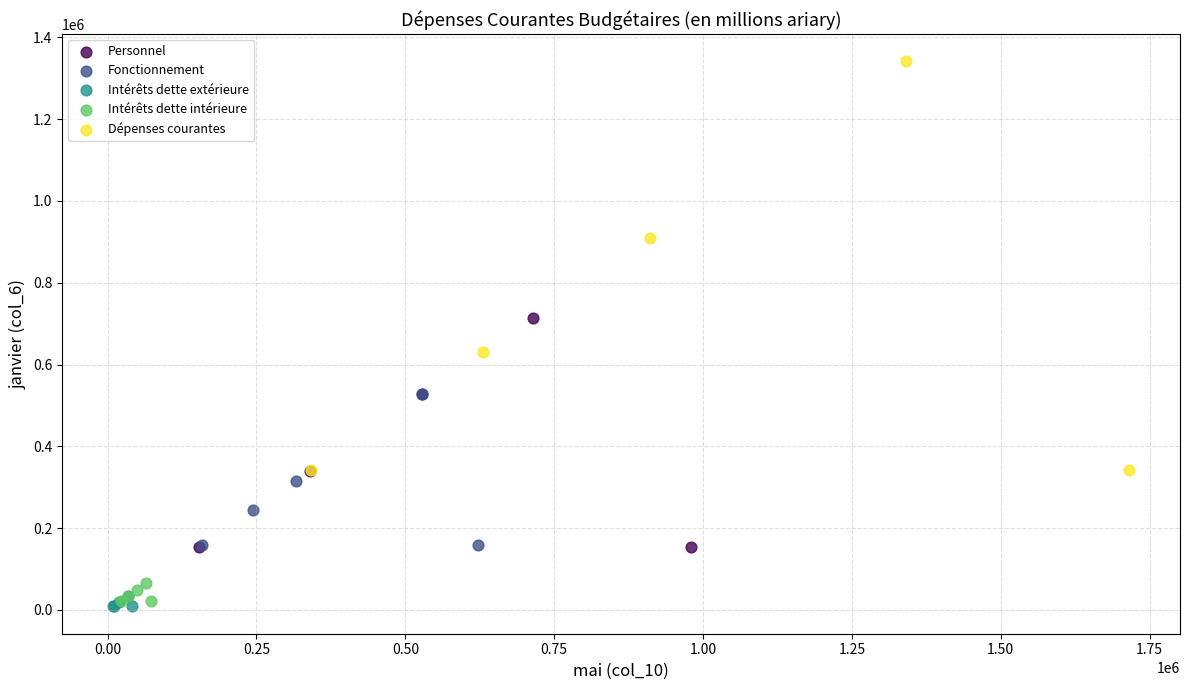

Which series has the widest spread of Y values?

Dépenses courantes